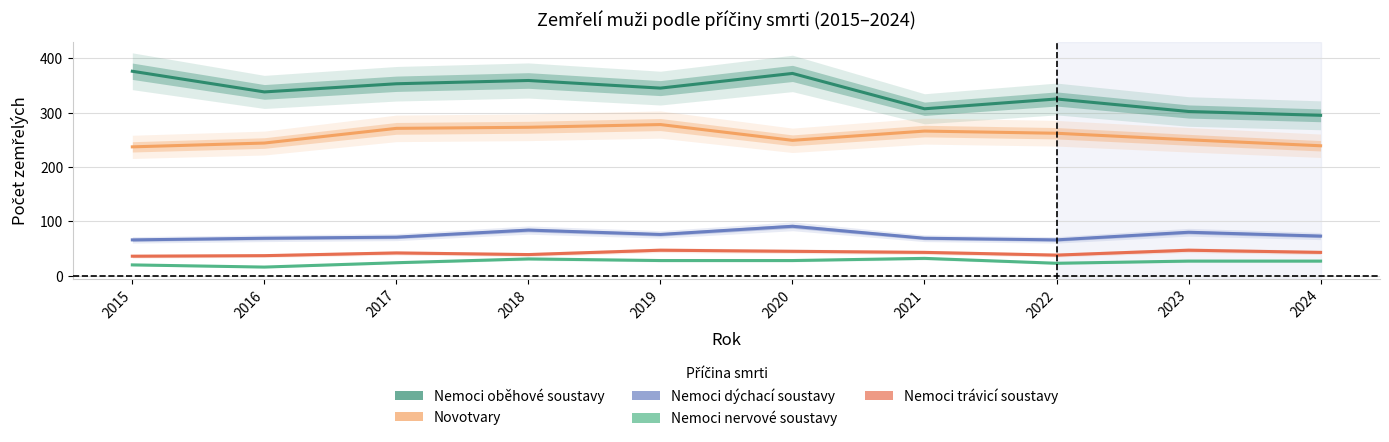

Where does the Nemoci dýchací soustavy series first go above 73?

2018